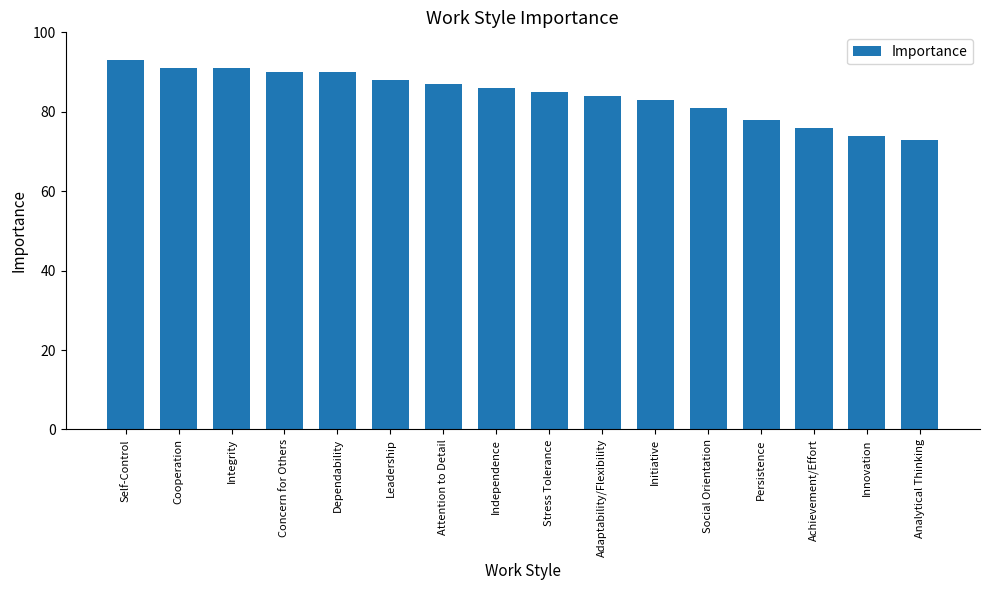

Count the number of categories in the chart.

16